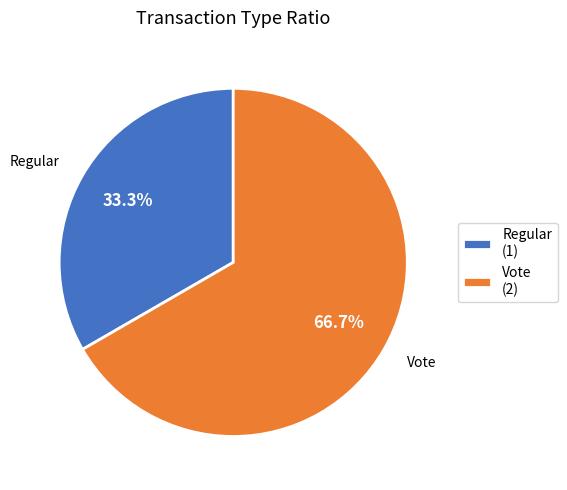

What percentage do Regular and Vote together represent?

100.0%